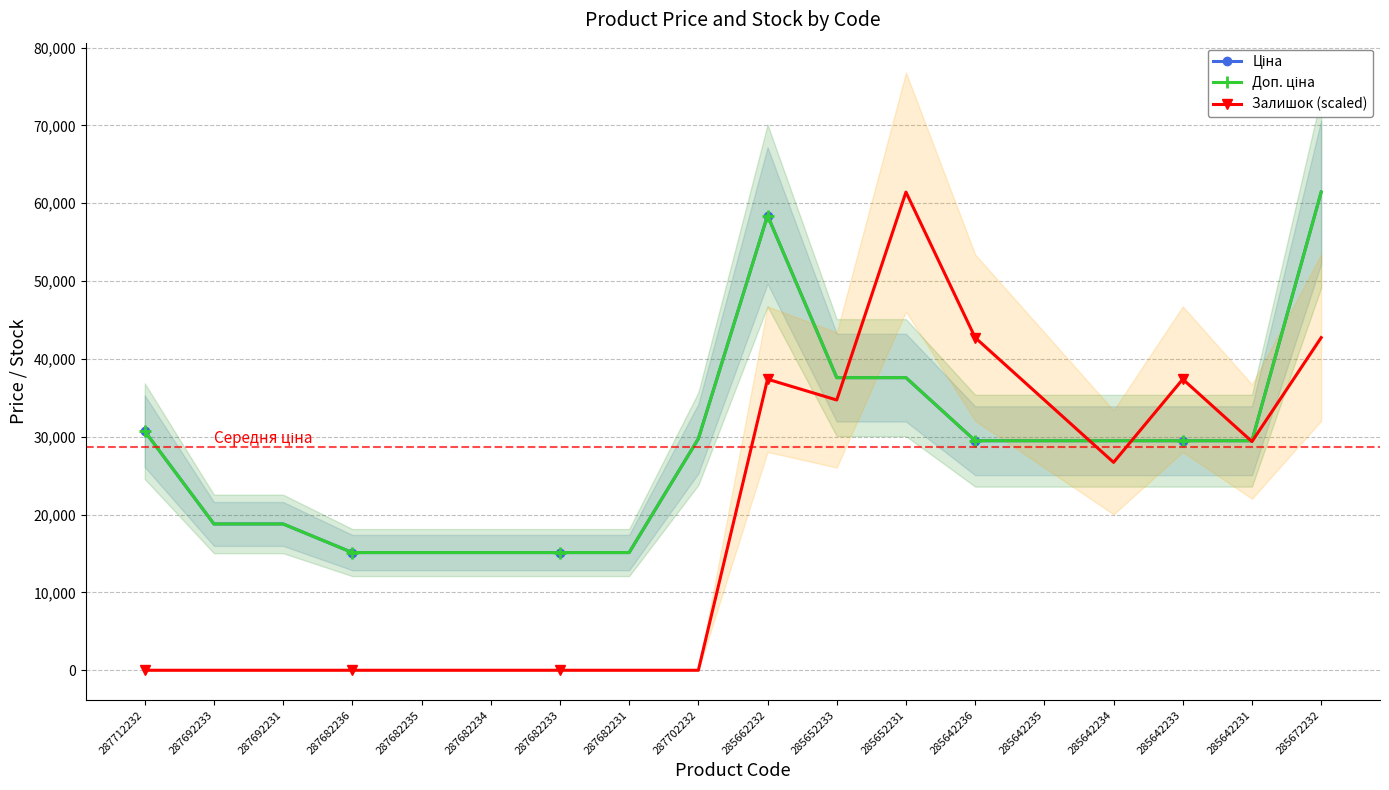

True or false: Ціна and Доп. ціна cross at least once.

False